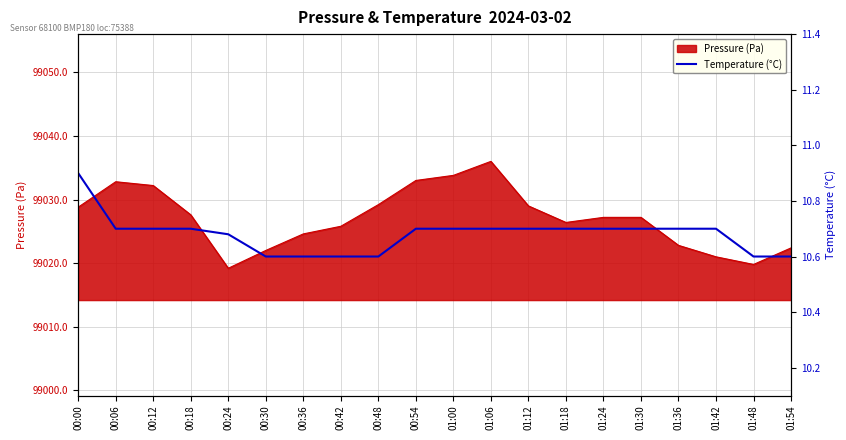

What is the label of the 10th point from the left?

00:54